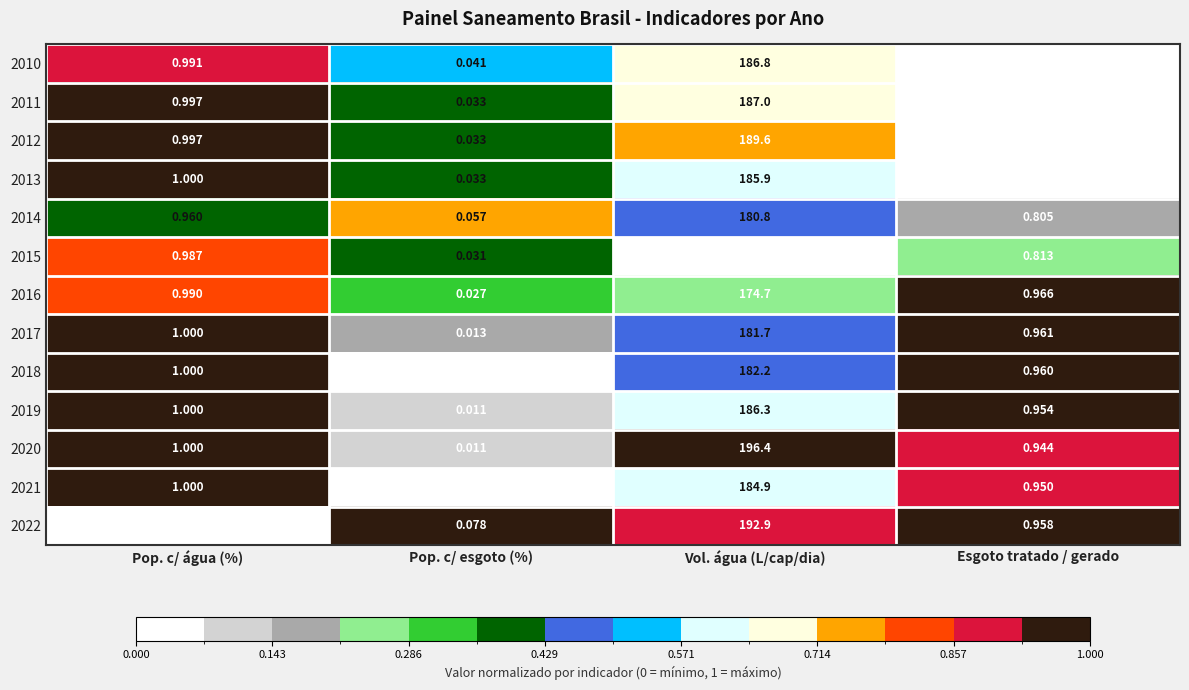

At which label does 2012 reach its minimum?

Pop. c/ esgoto (%)